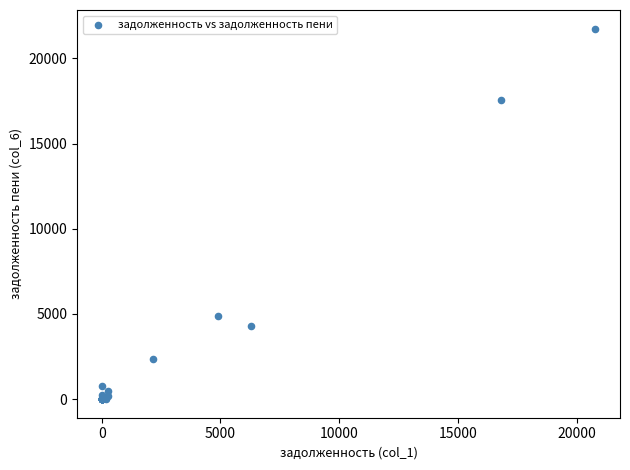

What Y value in the scatter plot is closest to 10873?

4883.3